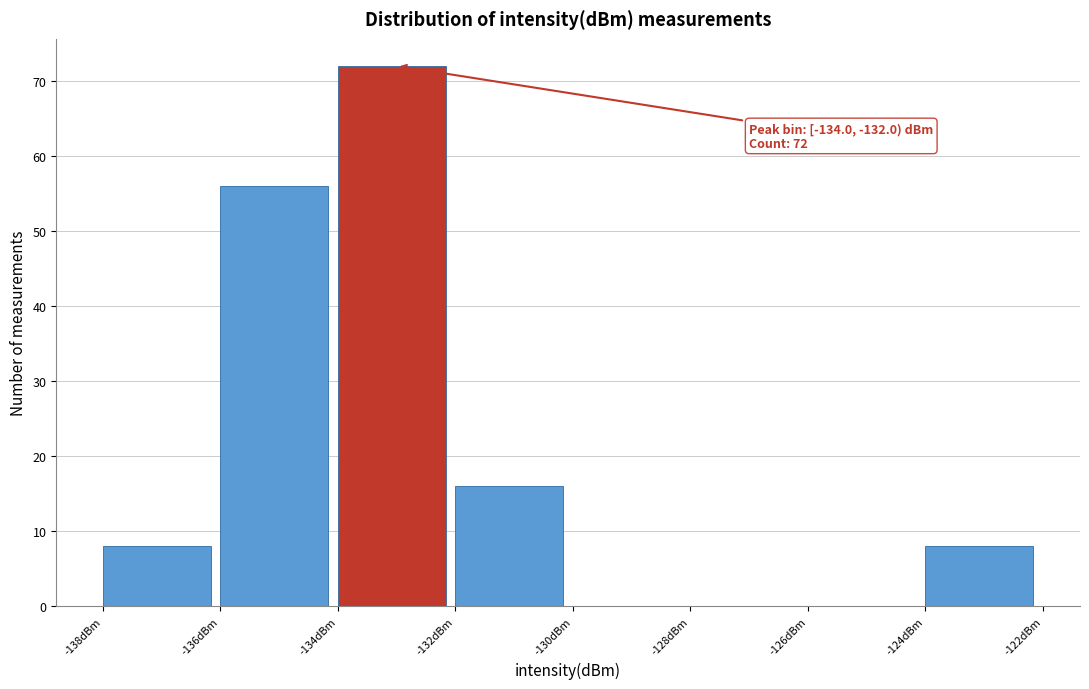

Which range on the x-axis has the tallest bar?

-134 to -132